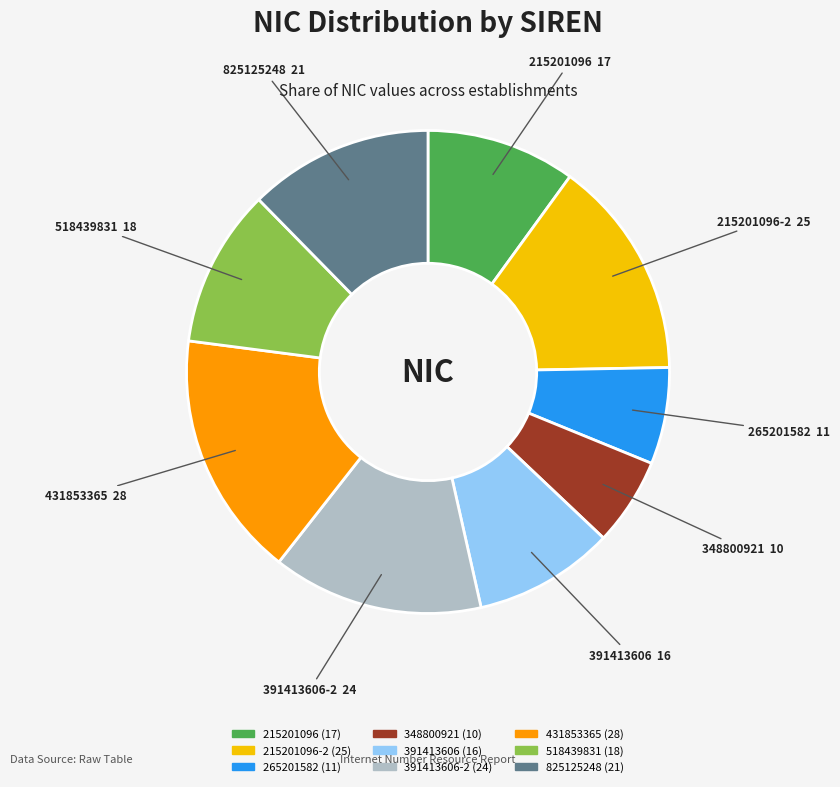

Does any single category account for the majority?

No